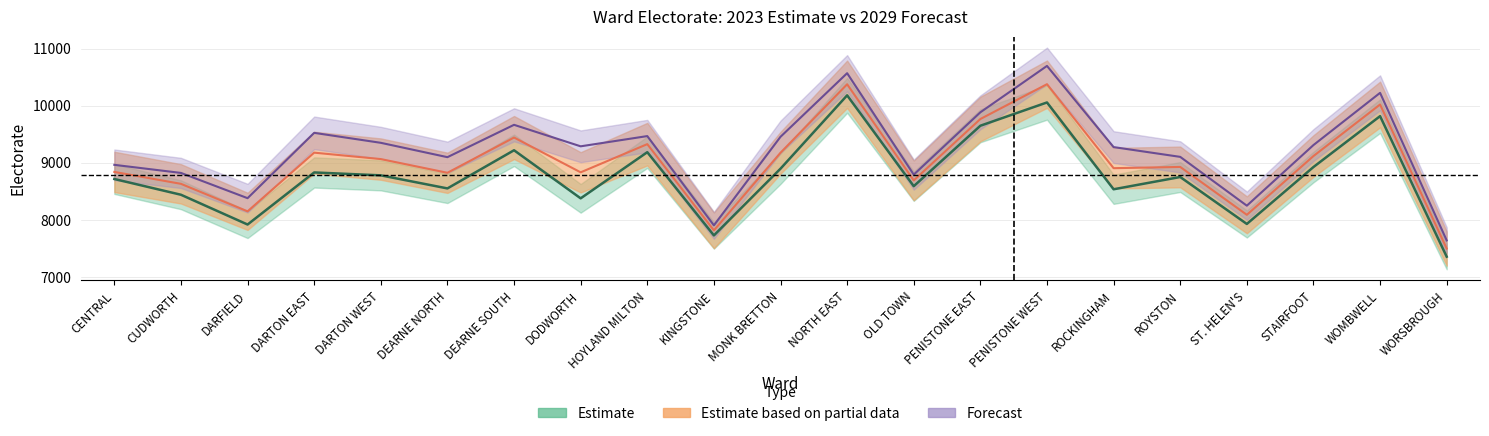

Between DARTON WEST and OLD TOWN, which series saw the biggest shift?

Electorate 2029